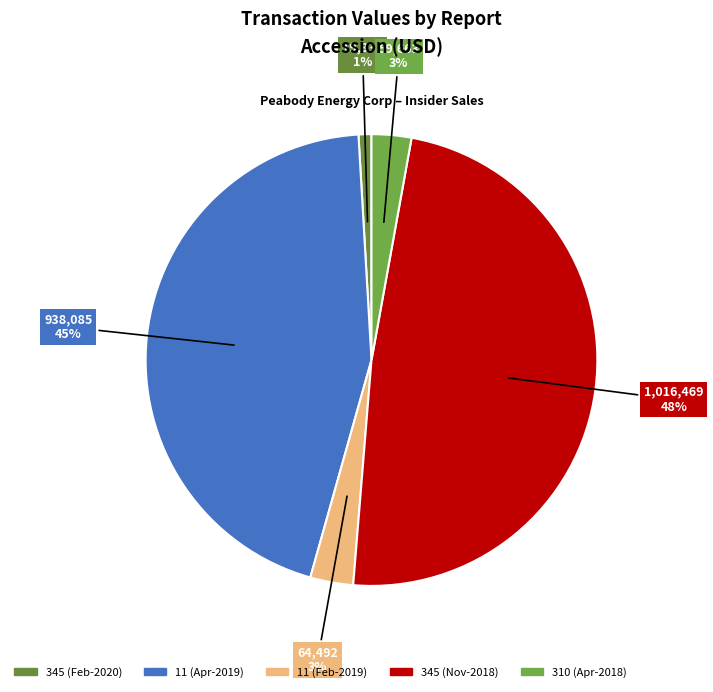

How many slices are in this pie chart?

5